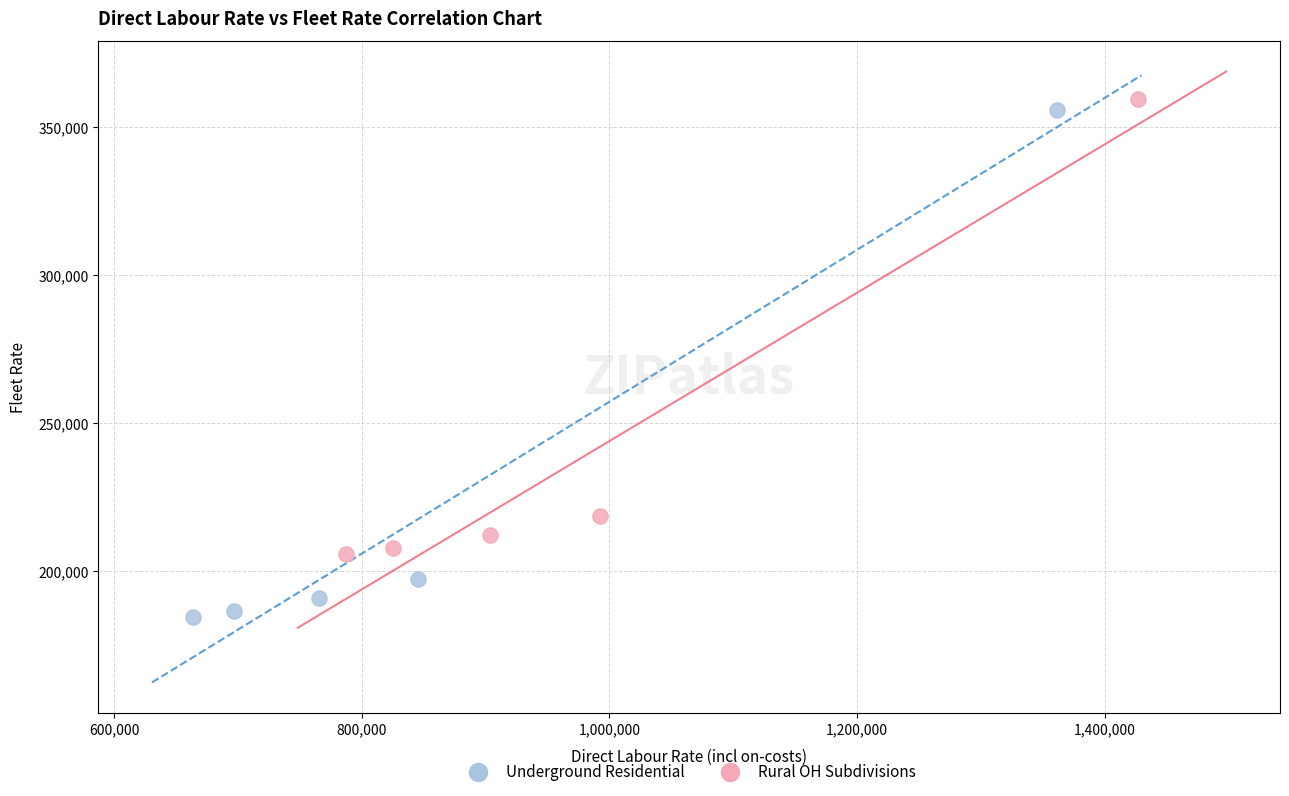

Which series reaches the minimum Y coordinate?

Underground Residential